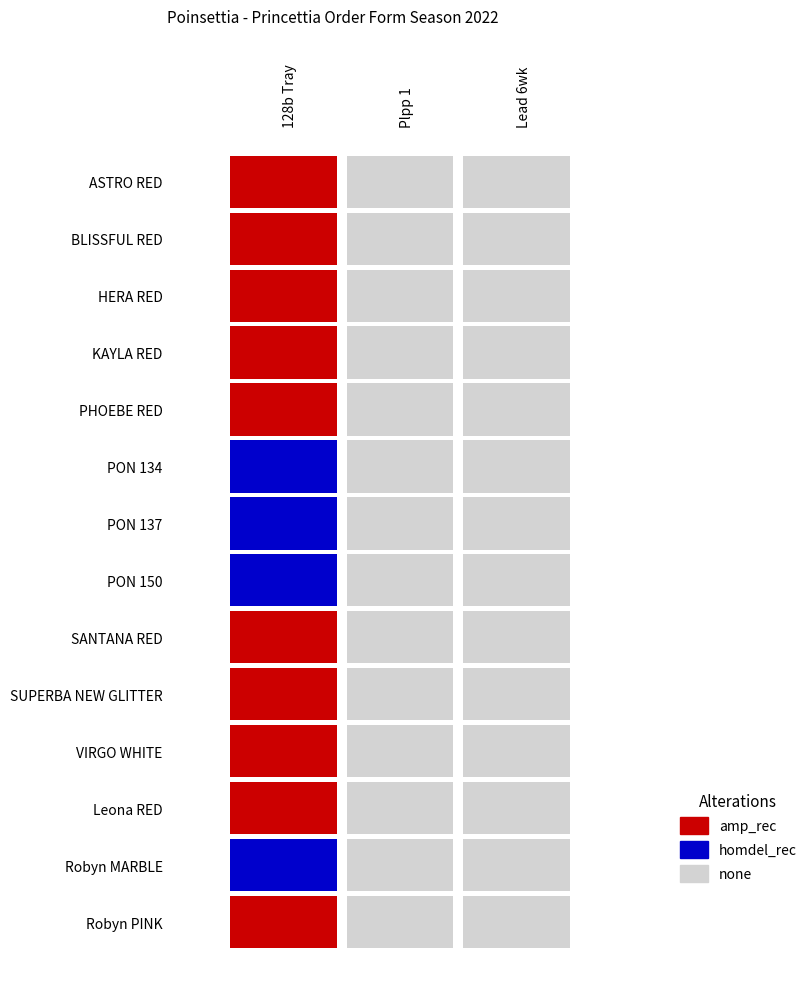

At 2, list the series in order from largest to smallest.

ASTRO RED, BLISSFUL RED, HERA RED, KAYLA RED, PHOEBE RED, PON 134, PON 137, PON 150, SANTANA RED, SUPERBA NEW GLITTER, VIRGO WHITE, Leona RED, Robyn MARBLE, Robyn PINK